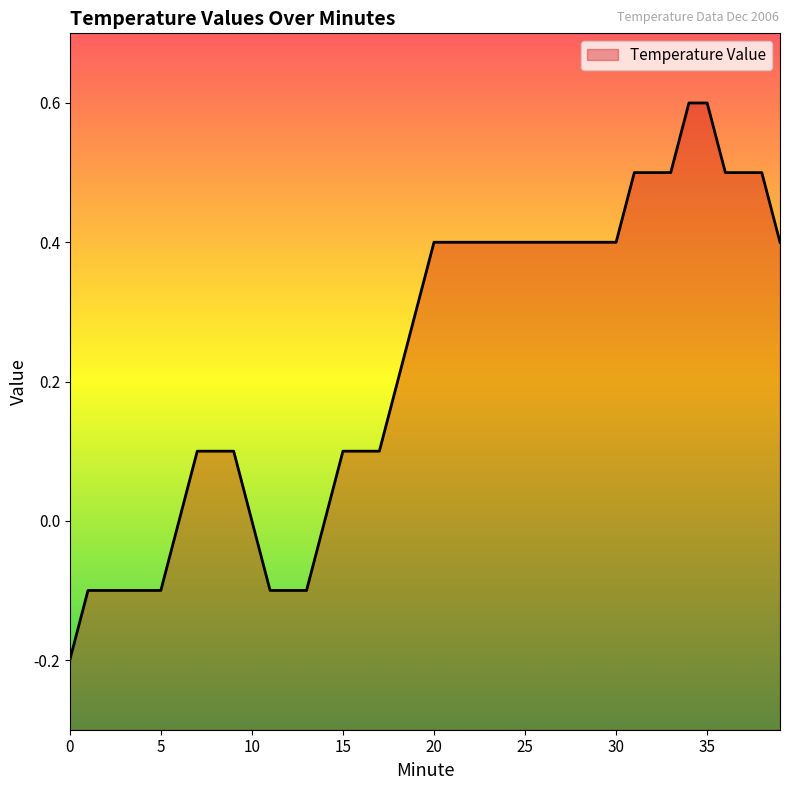

List the labels in order of value, smallest first.

0, 1, 2, 3, 4, 5, 11, 12, 13, 6, 10, 14, 7, 8, 9, 15, 16, 17, 18, 19, 20, 21, 22, 23, 24, 25, 26, 27, 28, 29, 30, 39, 31, 32, 33, 36, 37, 38, 34, 35